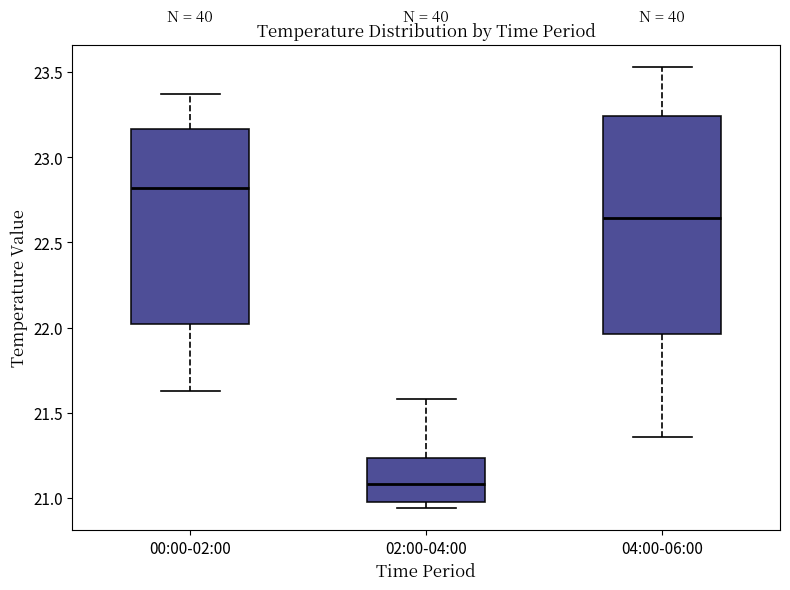

Which box's median line is the highest?

00:00-02:00